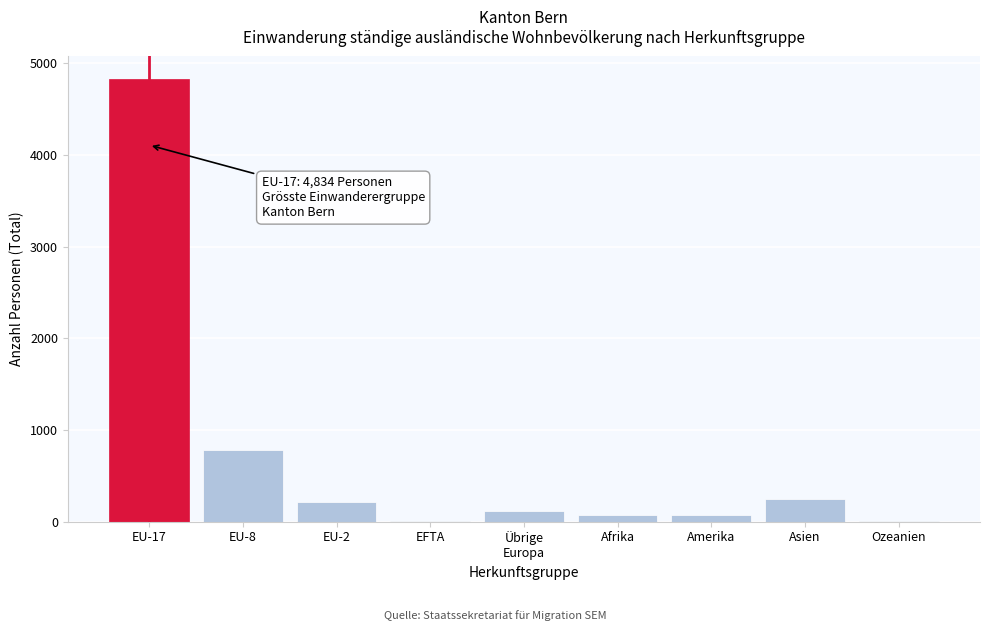

Where is the data nearest to the value 2420?

EU-8